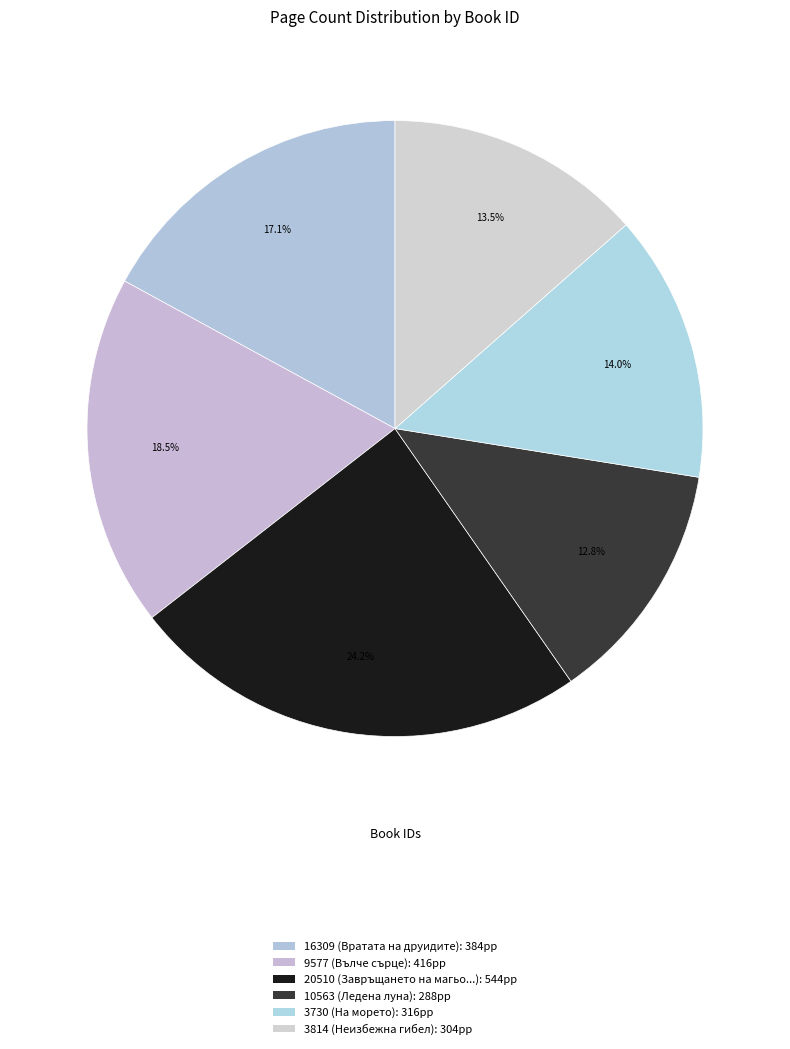

Is it true that 9577 is 18% of the pie?

True